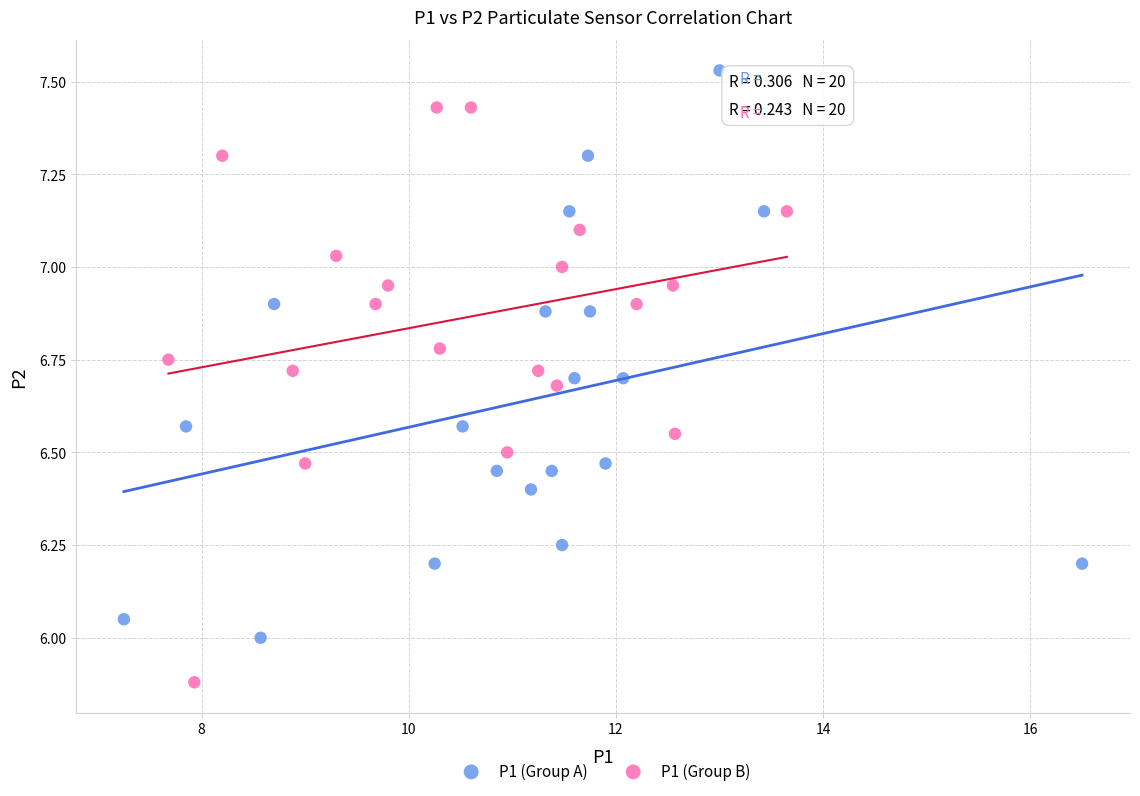

Which series contains the highest Y value?

P1 (Group A)